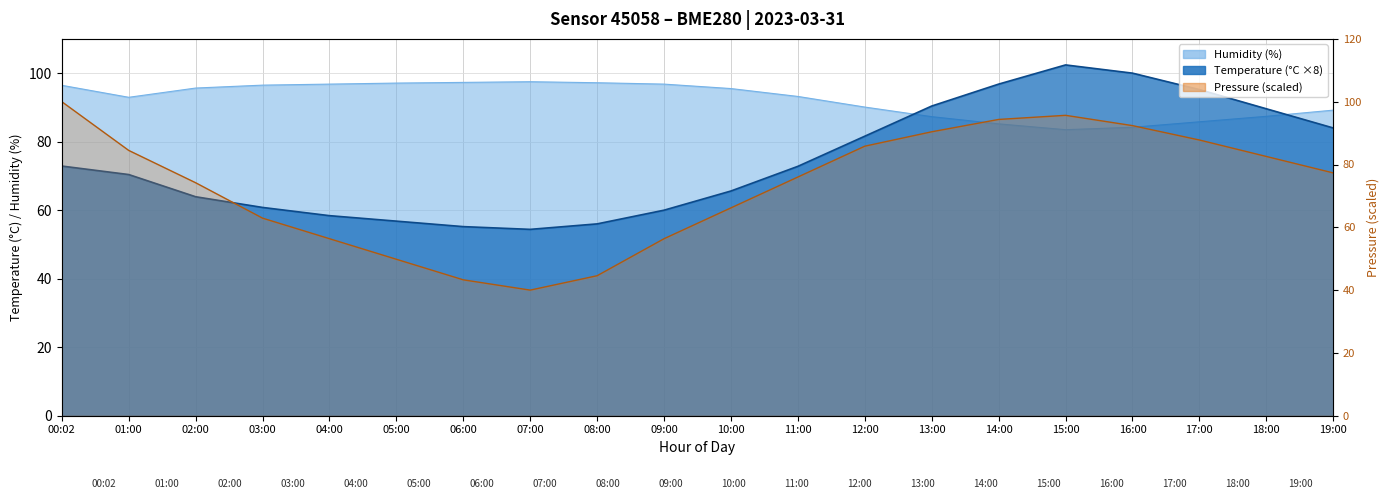

True or false: temperature has a value of 34.1 at 07:00.

False